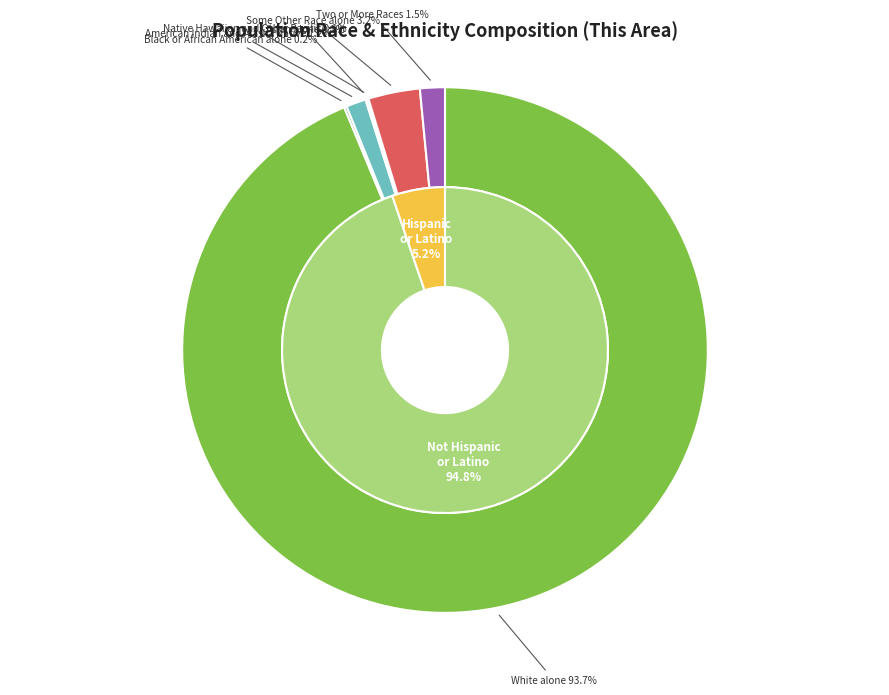

Which category has the smallest portion of the pie?

Native Hawaiian and Other Pacific